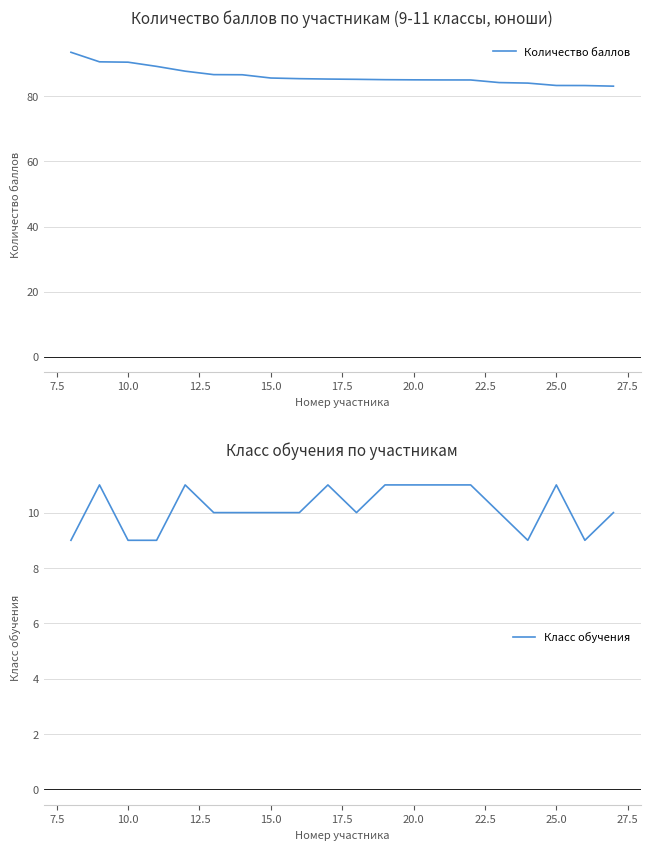

Does the chart have visible grid lines?

Yes